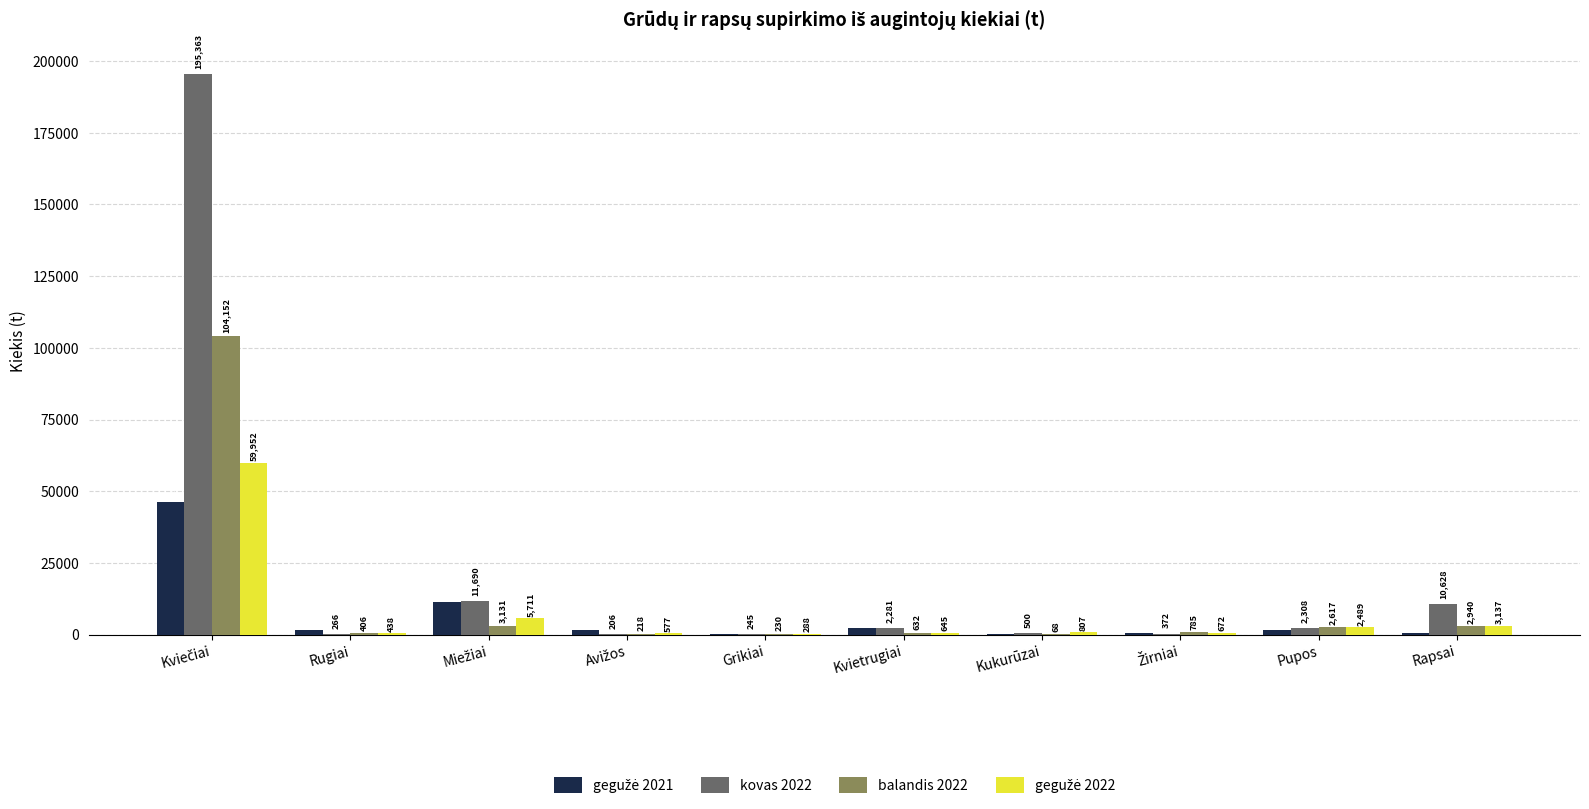

Which series has the largest total across all categories?

kovas 2022